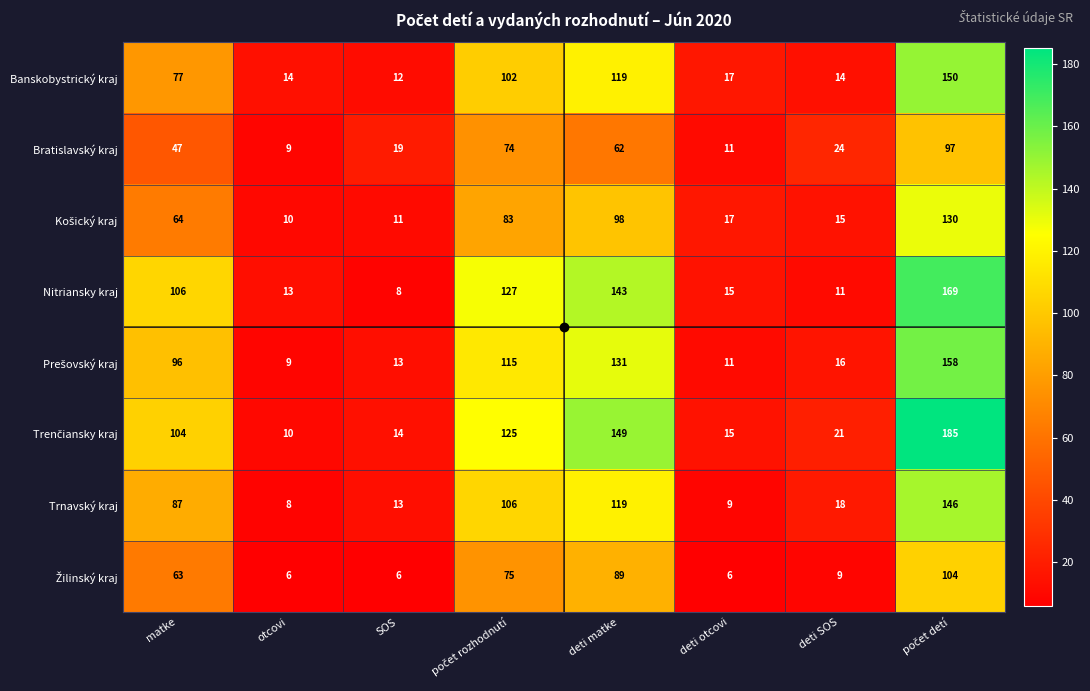

What is the difference between the highest and lowest values at deti SOS?

15